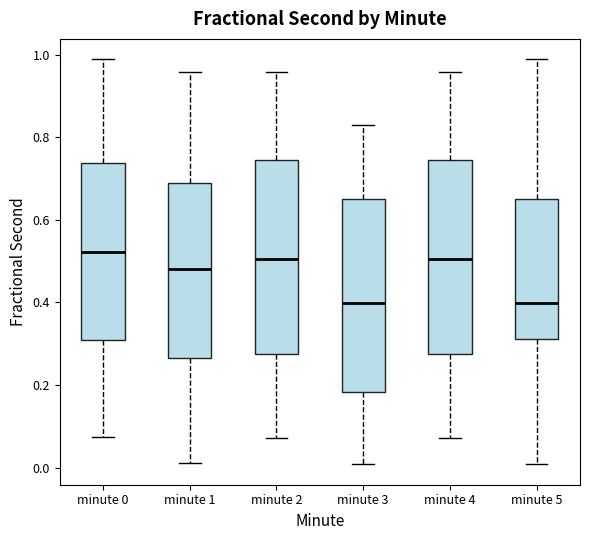

Reading left to right, read every box against the y-axis: the position of its median line, the range the box covers, and the ends of its whiskers. The values are not printed on the chart, so give them approximately, as read against the axis.

minute 0: median 0.52, box 0.30 to 0.74, whiskers 0.08 to 0.98
minute 1: median 0.48, box 0.26 to 0.68, whiskers 0.02 to 0.96
minute 2: median 0.50, box 0.28 to 0.74, whiskers 0.08 to 0.96
minute 3: median 0.40, box 0.18 to 0.64, whiskers 0.00 to 0.84
minute 4: median 0.50, box 0.28 to 0.74, whiskers 0.08 to 0.96
minute 5: median 0.40, box 0.32 to 0.64, whiskers 0.00 to 0.98